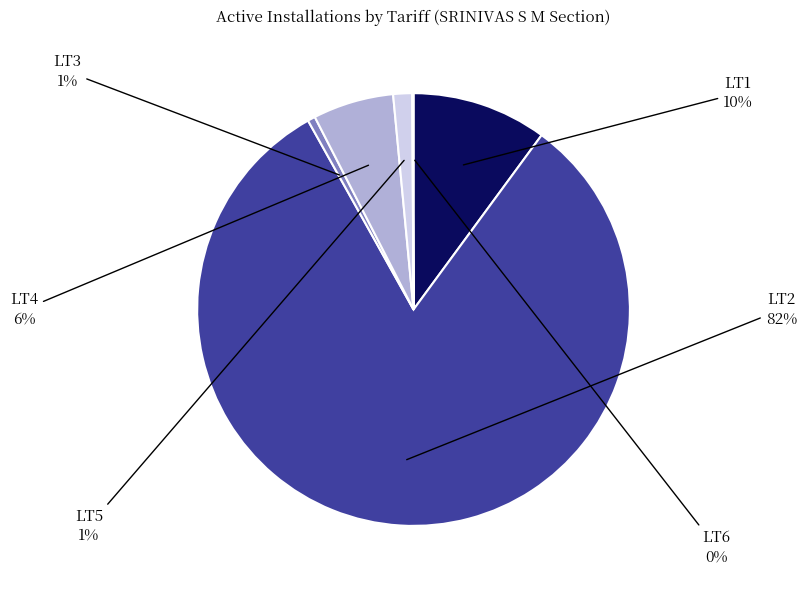

To the nearest percent, what portion does LT4 represent?

6%